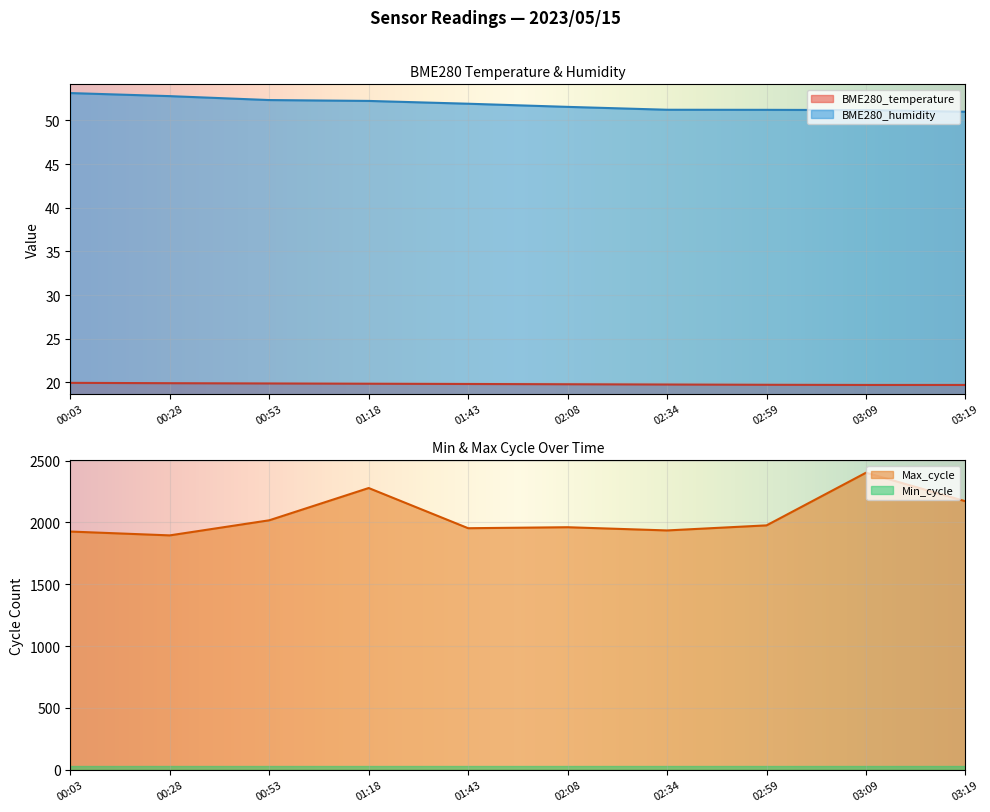

What is the greatest value displayed?

2402.0